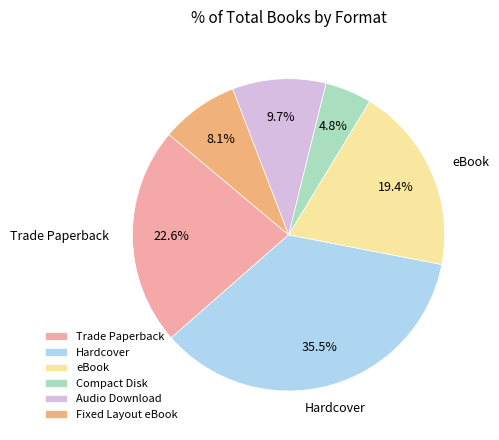

To the nearest percent, what is the difference between the Compact Disk and eBook slice percentages?

15%